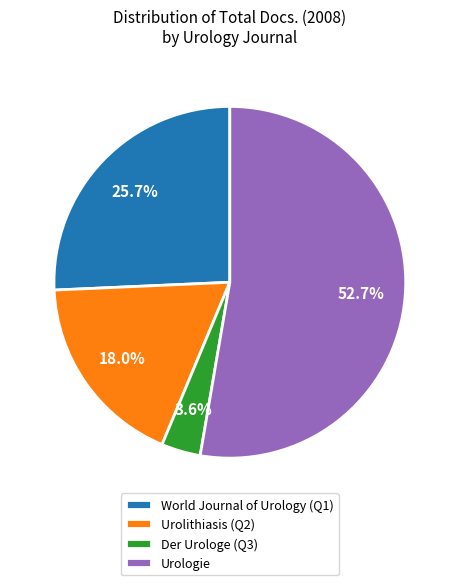

Rank the categories by value from lowest to highest.

Der Urologe (Q3), Urolithiasis (Q2), World Journal of Urology (Q1), Urologie